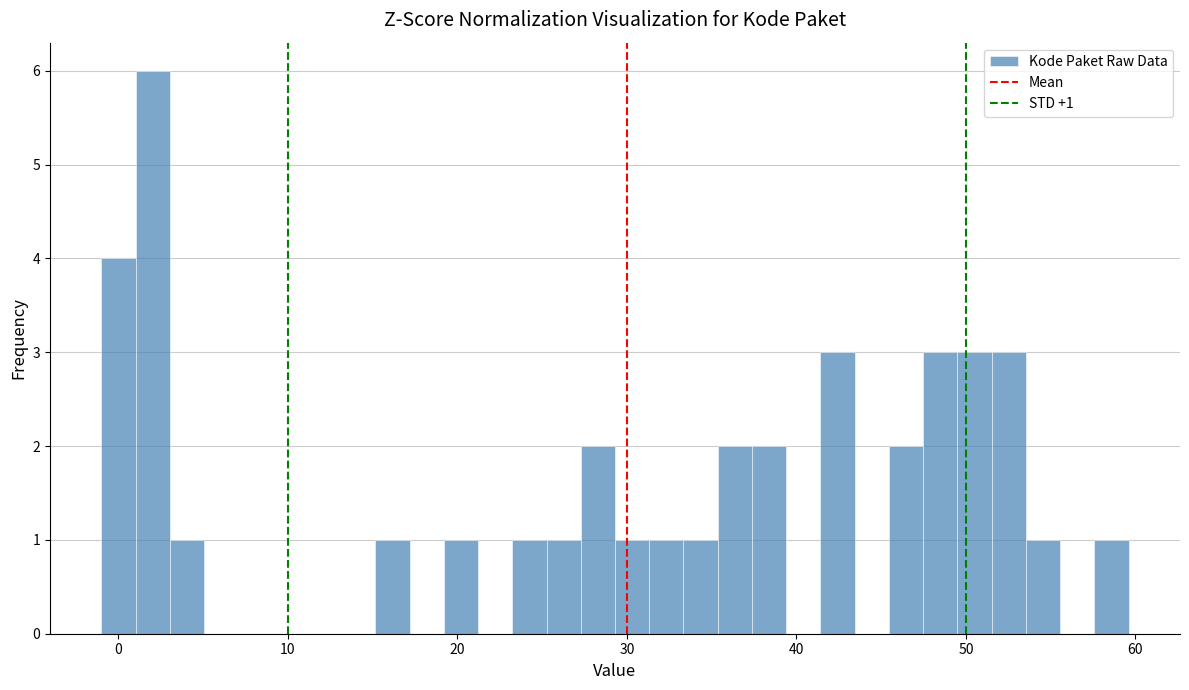

Read against the x-axis, roughly where is the centre of the tallest bar?

2